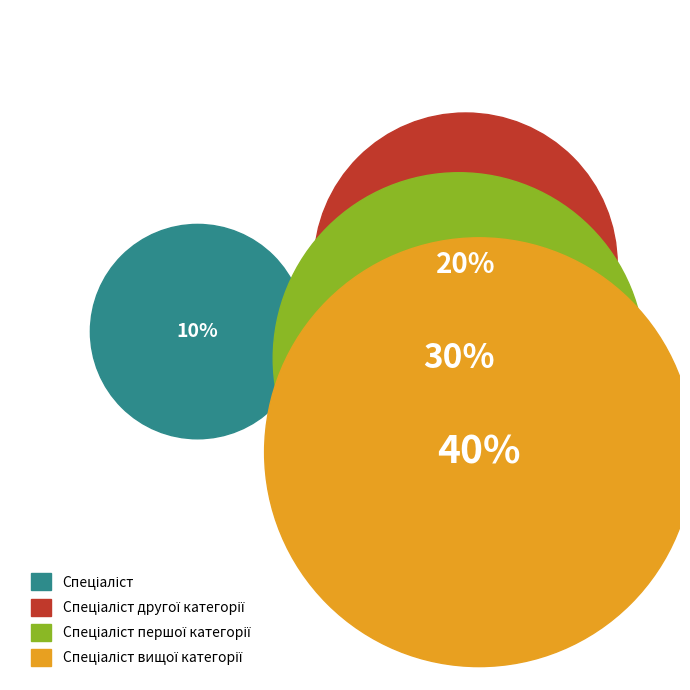

Which category has the biggest portion of the pie?

Спеціаліст вищої категорії